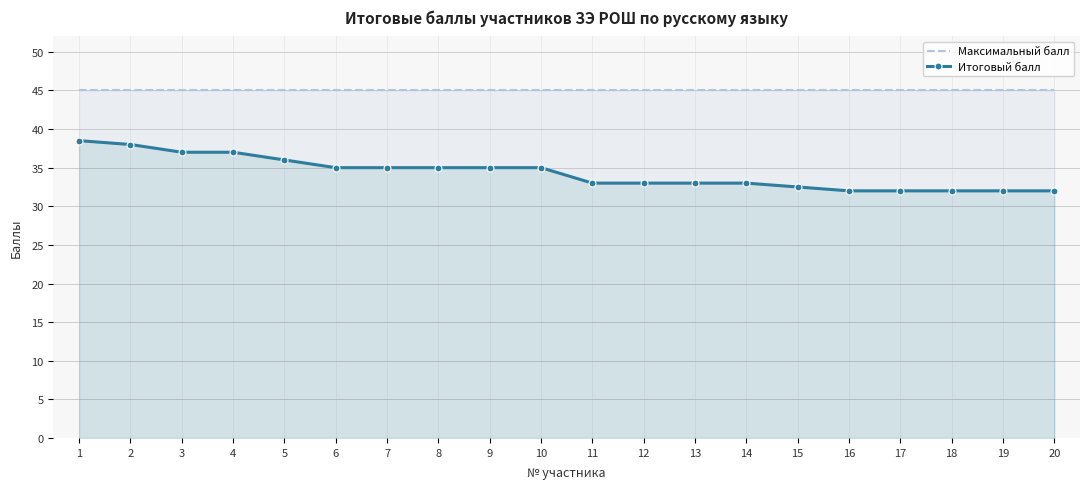

Rank the series by their maximum value, from highest to lowest.

Максимальный балл, Итоговый балл